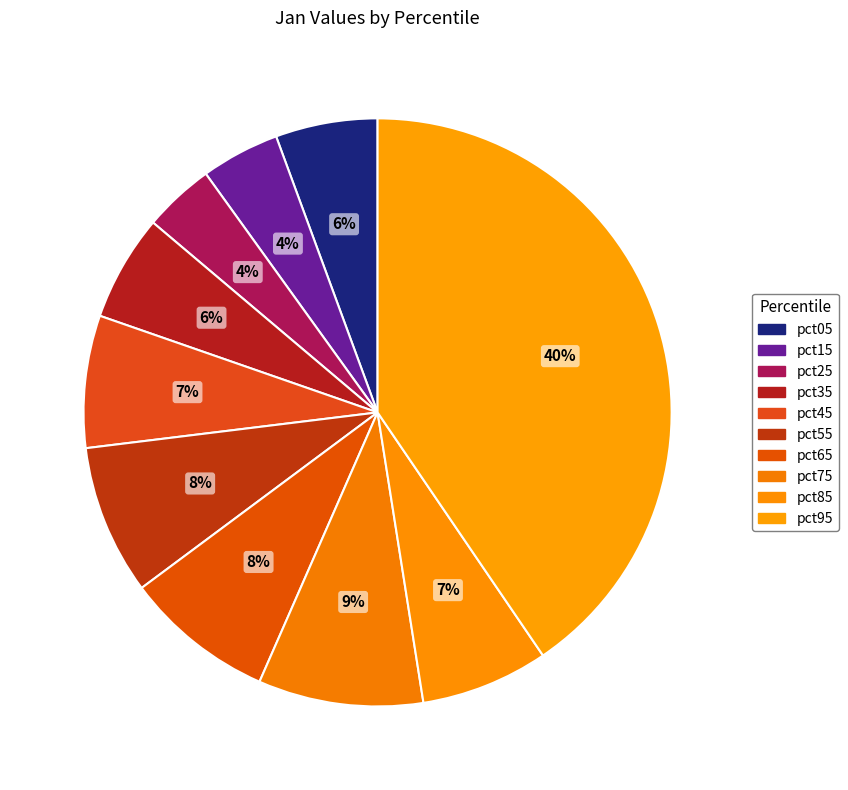

To the nearest percent, what percentage of the pie is pct65?

8%